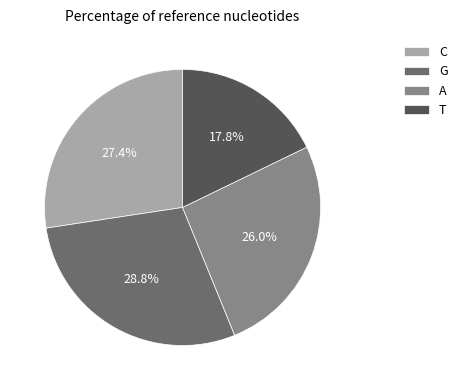

Is there a majority slice in this chart?

No